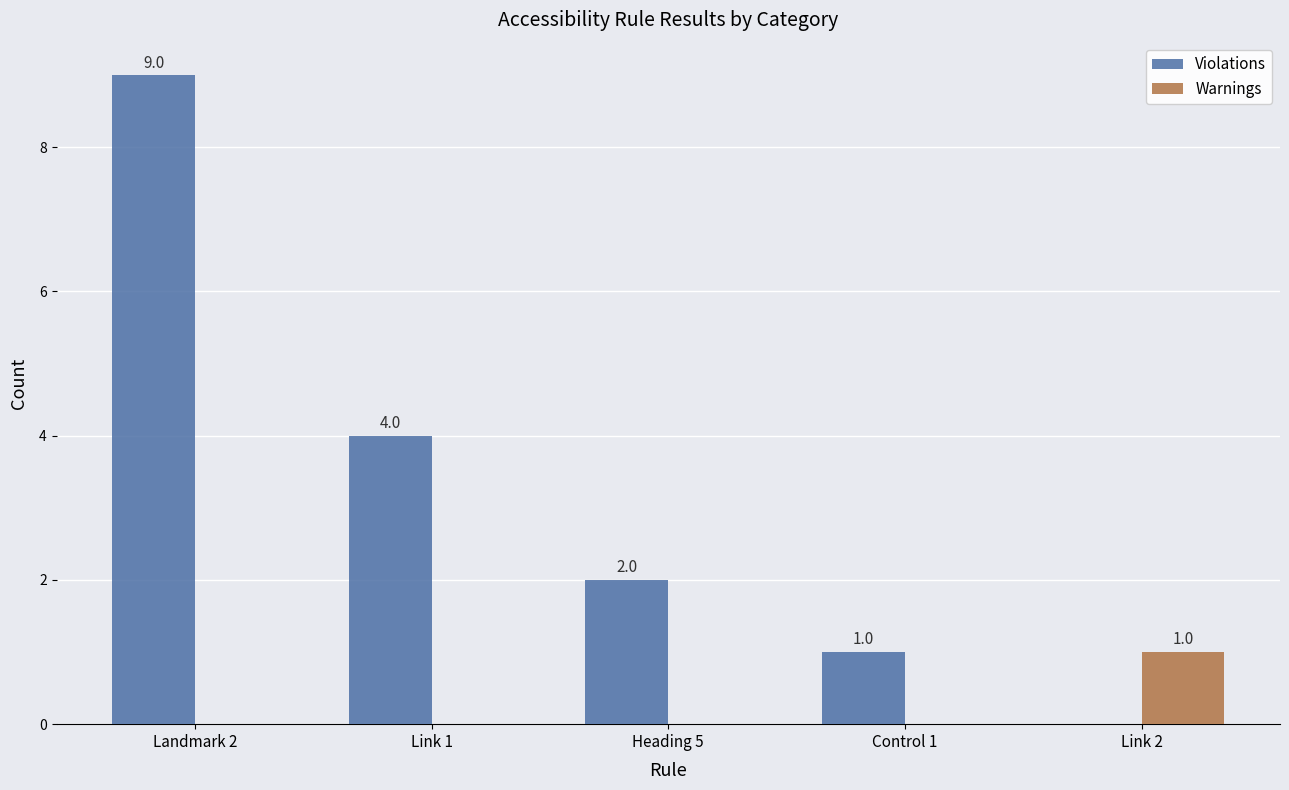

Which series changed the most between Link 1 and Control 1?

Violations